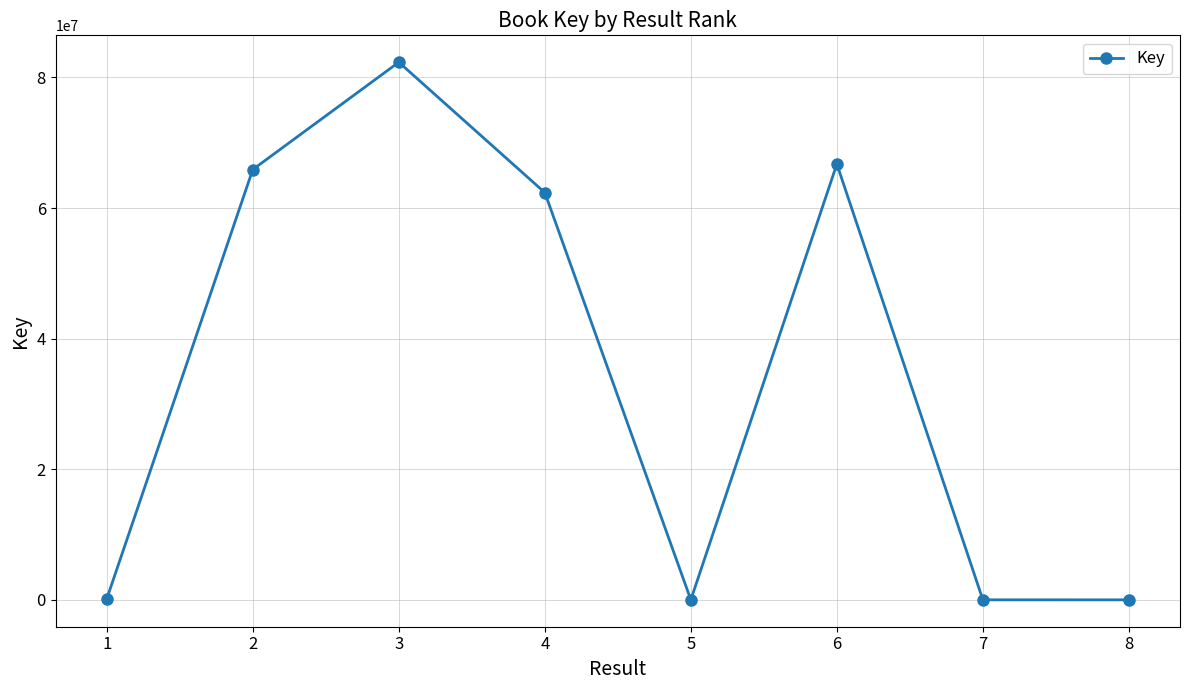

What is the change in value from 2 to 5?

-65891077